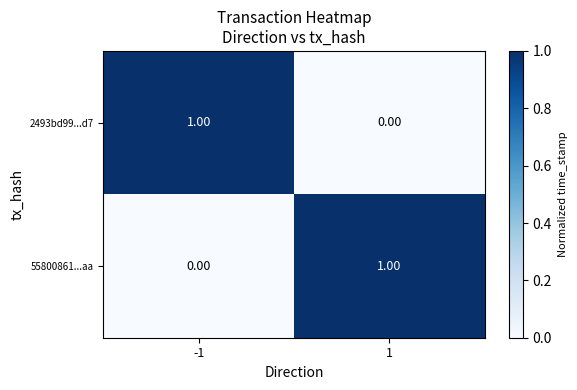

Is the value of 2493bd99...d7 at 1 greater than the value of 55800861...aa at 1?

No